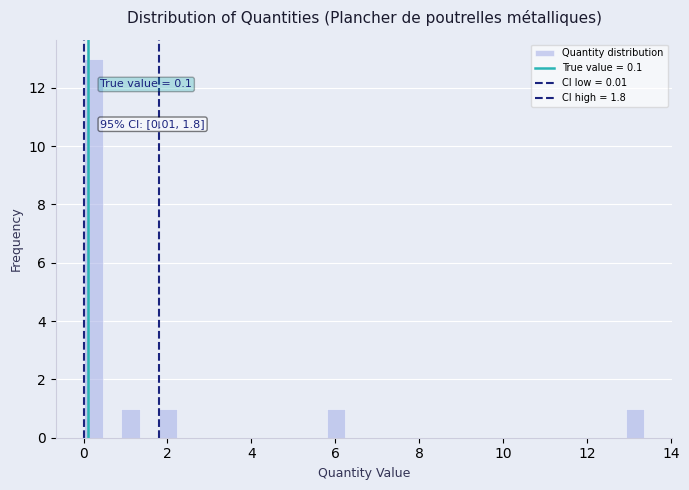

Around what value on the x-axis is the tallest bar? Give the approximate position of its centre, as read against the axis.

0.2